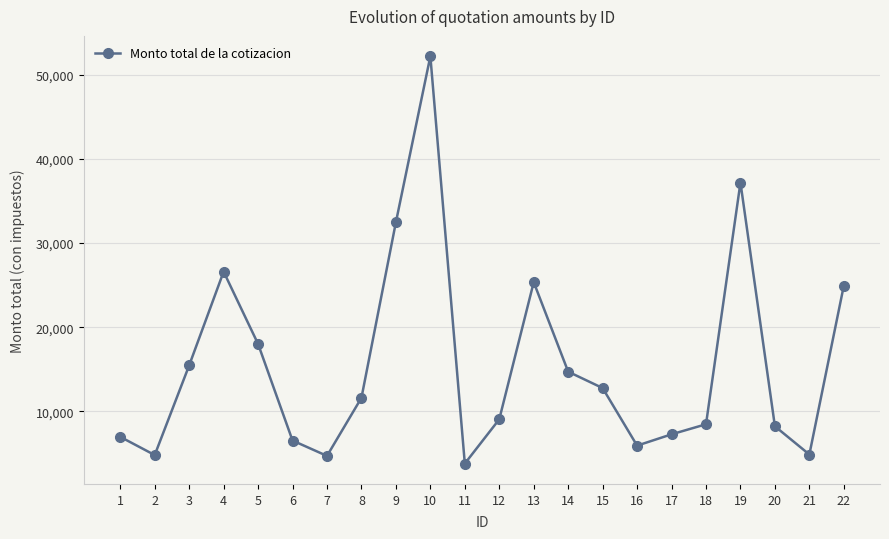

How many data points are less than 11600?

11